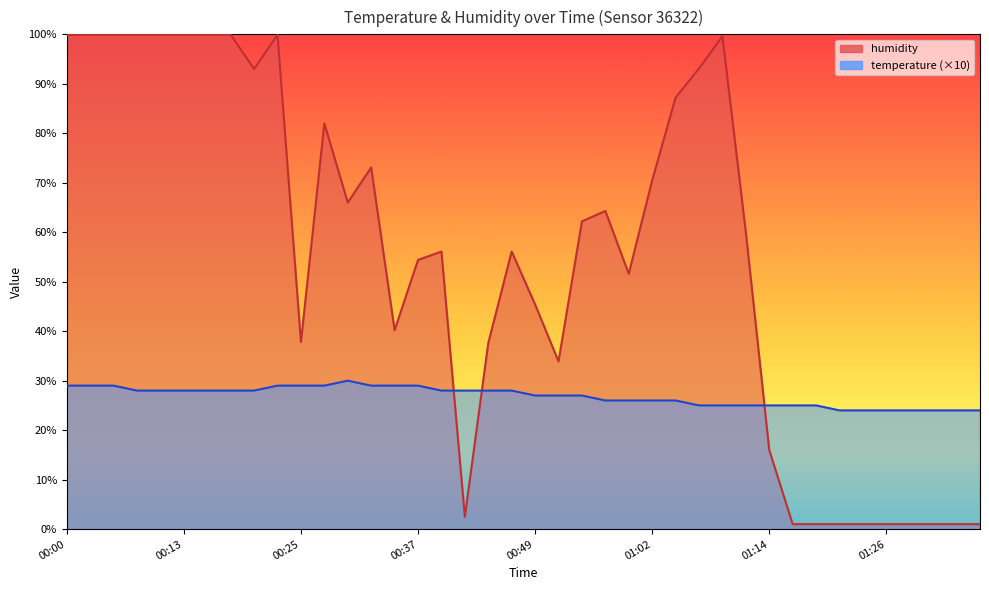

At which category is the sum across all series the highest?

00:00